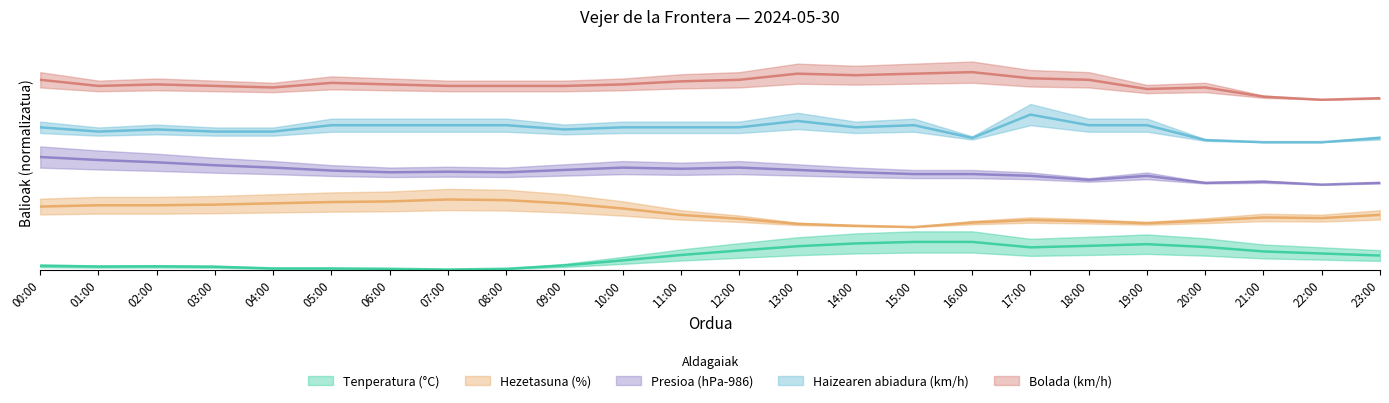

Reading left to right, what are all the values shown in this chart?

Tenperatura (°C): 1.8	1.4	1.5	1.3	0.5	0.5	0.4	0.0	0.4	1.9	4.3	6.9	9.0	11.0	12.3	13.0	13.0	10.5	11.2	11.9	10.6	8.5	7.6	6.6
Hezetasuna (%): 29.7	30.3	30.3	30.6	31.2	31.8	32.1	33.0	32.7	31.2	28.8	25.7	23.9	21.5	20.6	20.0	22.1	23.3	22.7	21.8	23.0	24.5	24.2	25.7
Presioa (hPa-986): 53.0	51.6	50.5	49.1	48.0	46.6	45.8	46.1	45.8	46.9	48.0	47.5	48.0	46.9	45.8	45.0	45.0	44.1	42.2	44.1	40.8	41.4	40.0	40.8
Haizearen abiadura (km/h): 67.0	65.0	66.0	65.0	65.0	68.0	68.0	68.0	68.0	66.0	67.0	67.0	67.0	70.0	67.0	68.0	62.0	73.0	68.0	68.0	61.0	60.0	60.0	62.0
Bolada (km/h): 89.4	86.5	87.2	86.5	85.8	87.9	87.2	86.5	86.5	86.5	87.2	88.7	89.4	92.3	91.6	92.3	93.0	90.1	89.4	85.1	85.8	81.4	80.0	80.7